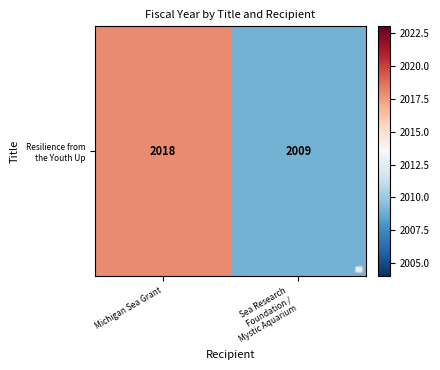

Reading left to right, extract all data points from this chart.

2018	2009